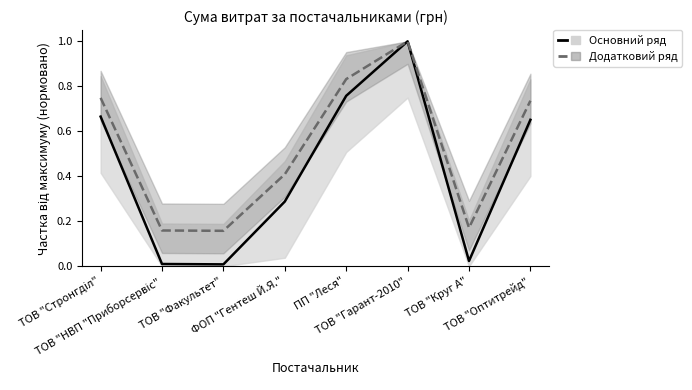

Which label corresponds to the largest value in the chart?

ТОВ "Гарант-2010"